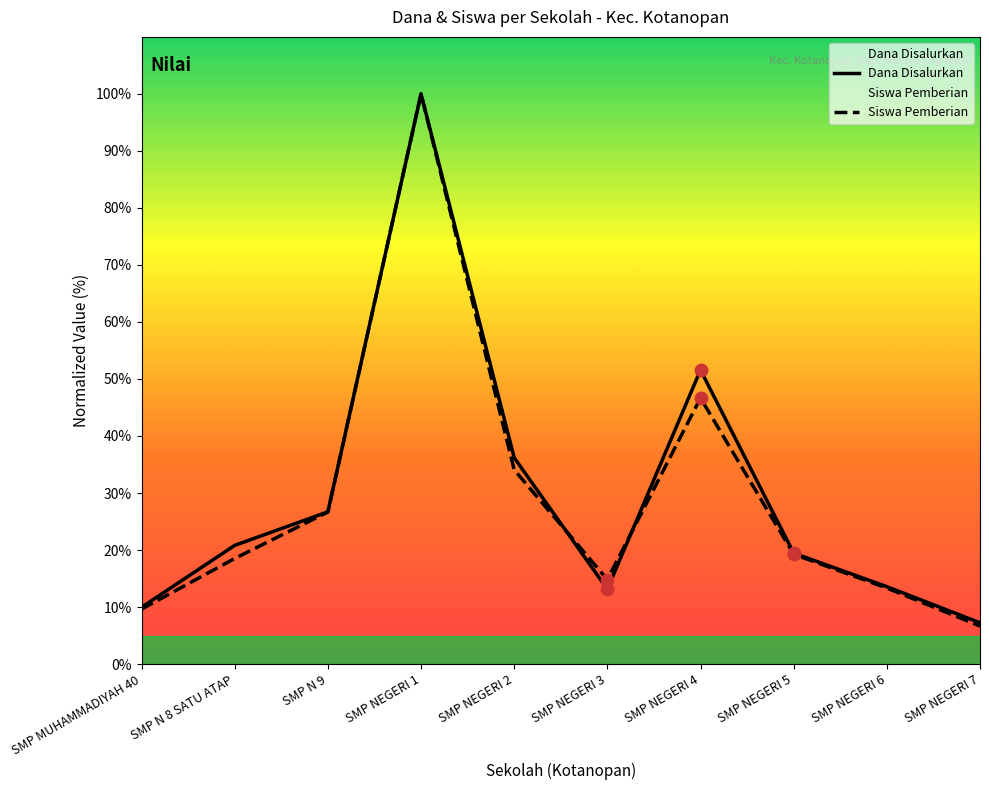

Which series has the largest Y range (max minus min)?

Siswa Pemberian